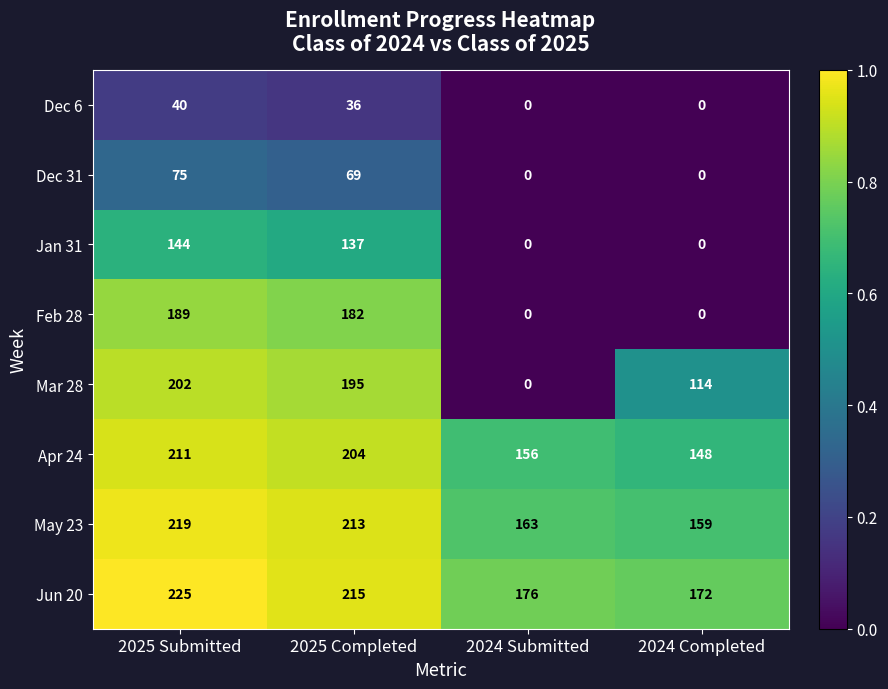

What is the difference between the maximum and minimum values in the Dec 6 series?

40